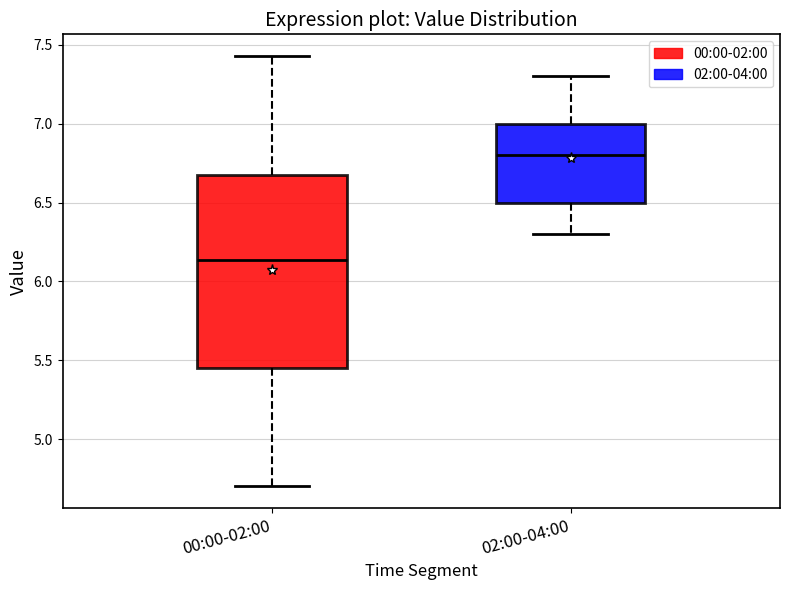

Which box's median line is the highest?

02:00-04:00